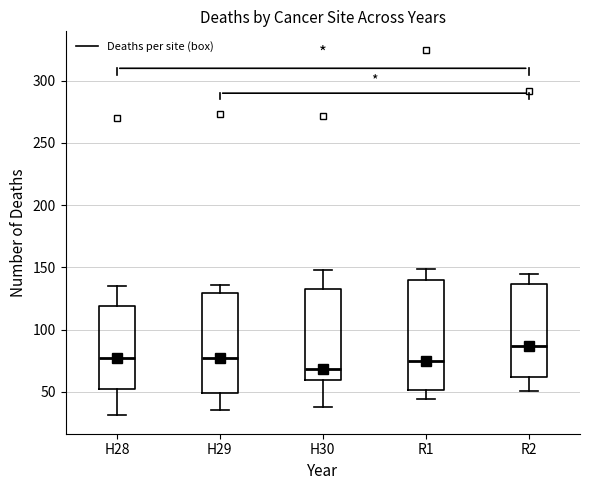

Reading left to right, transcribe this box plot: for each box, give where its median line is, the range the box spans, and where its two whiskers end, as read against the y-axis. The values are not printed on the chart, so give them approximately, as read against the axis.

H28: median 75, box 50 to 120, whiskers 30 to 135
H29: median 75, box 50 to 130, whiskers 35 to 135
H30: median 70, box 60 to 135, whiskers 40 to 150
R1: median 75, box 50 to 140, whiskers 45 to 150
R2: median 85, box 60 to 135, whiskers 50 to 145